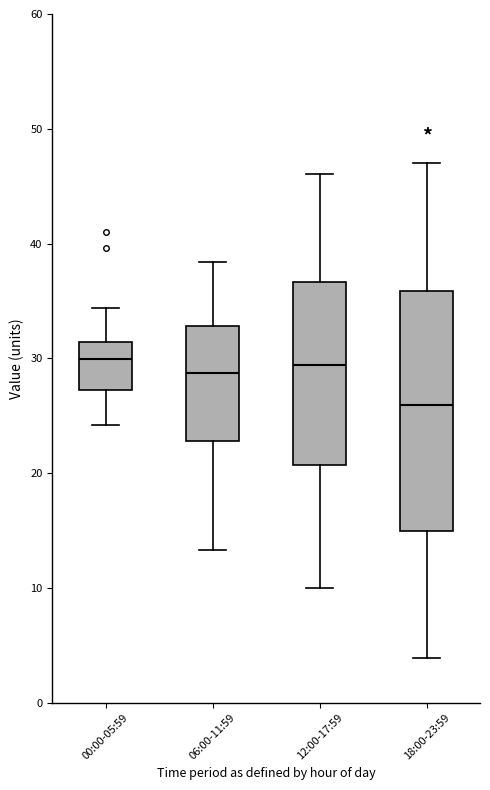

Comparing the boxes themselves (not the whiskers), which one is the tallest?

18:00-23:59